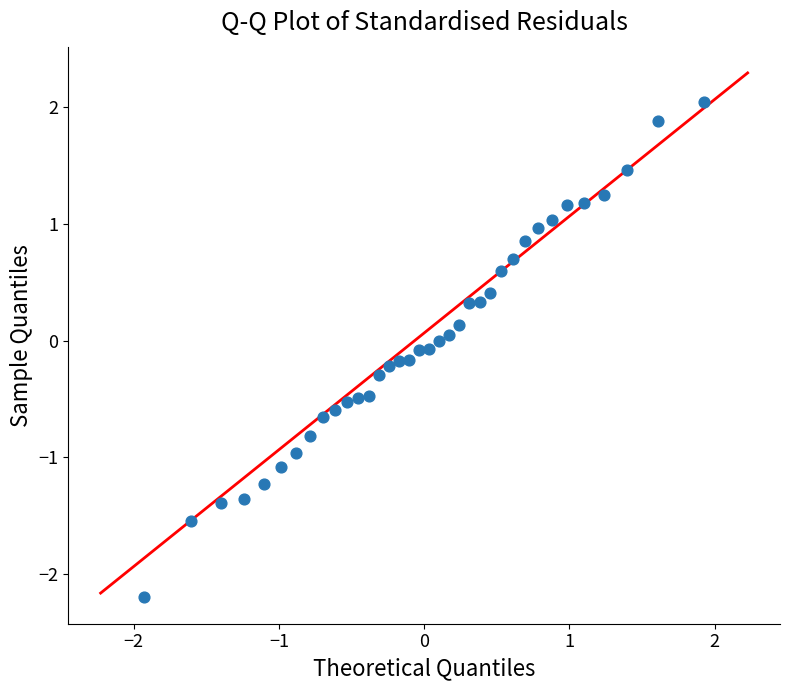

What is the range of Y values (max minus min)?

4.2